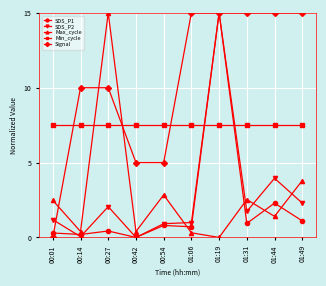

Does the chart have visible grid lines?

Yes